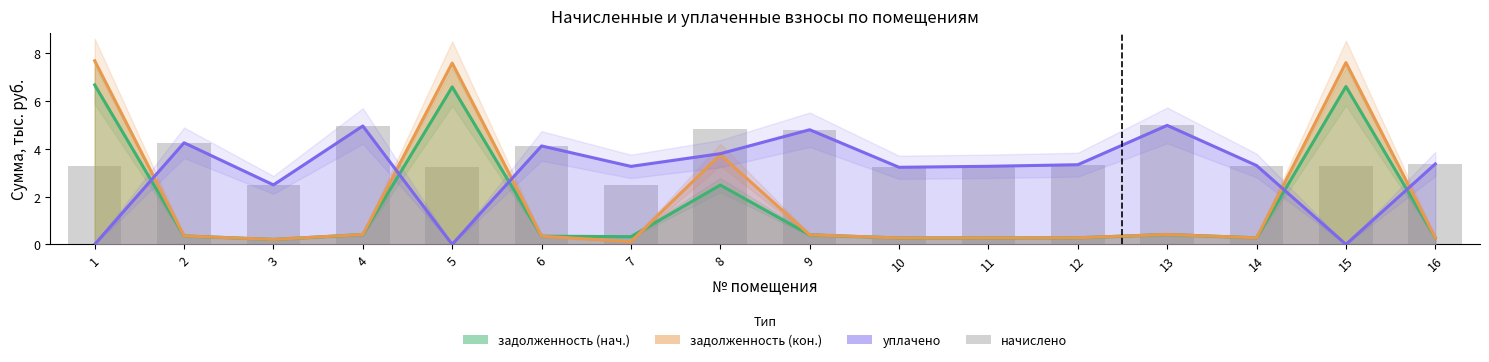

What is the greatest value displayed?

7.7